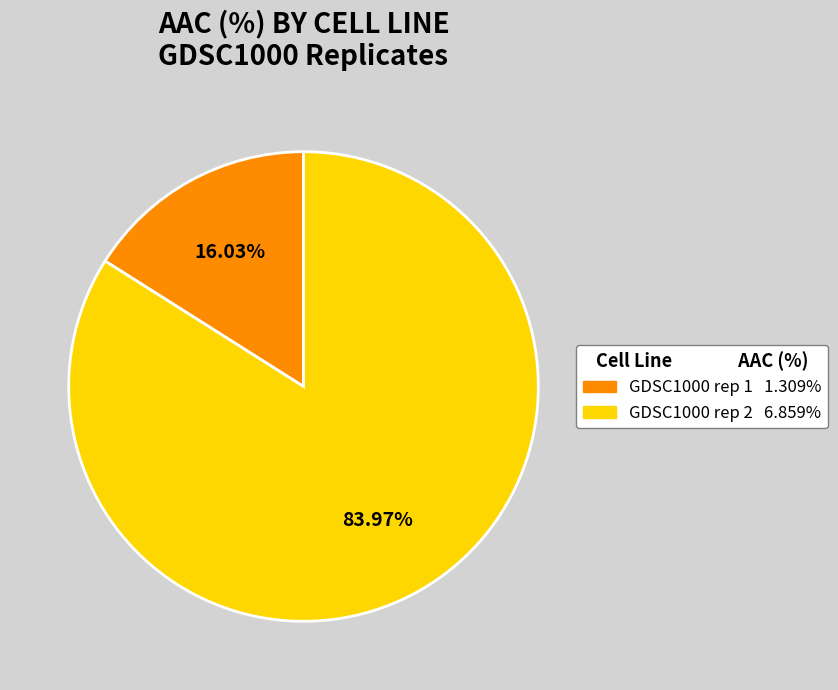

True or false: GDSC1000 rep 1 accounts for 16% of the total.

True